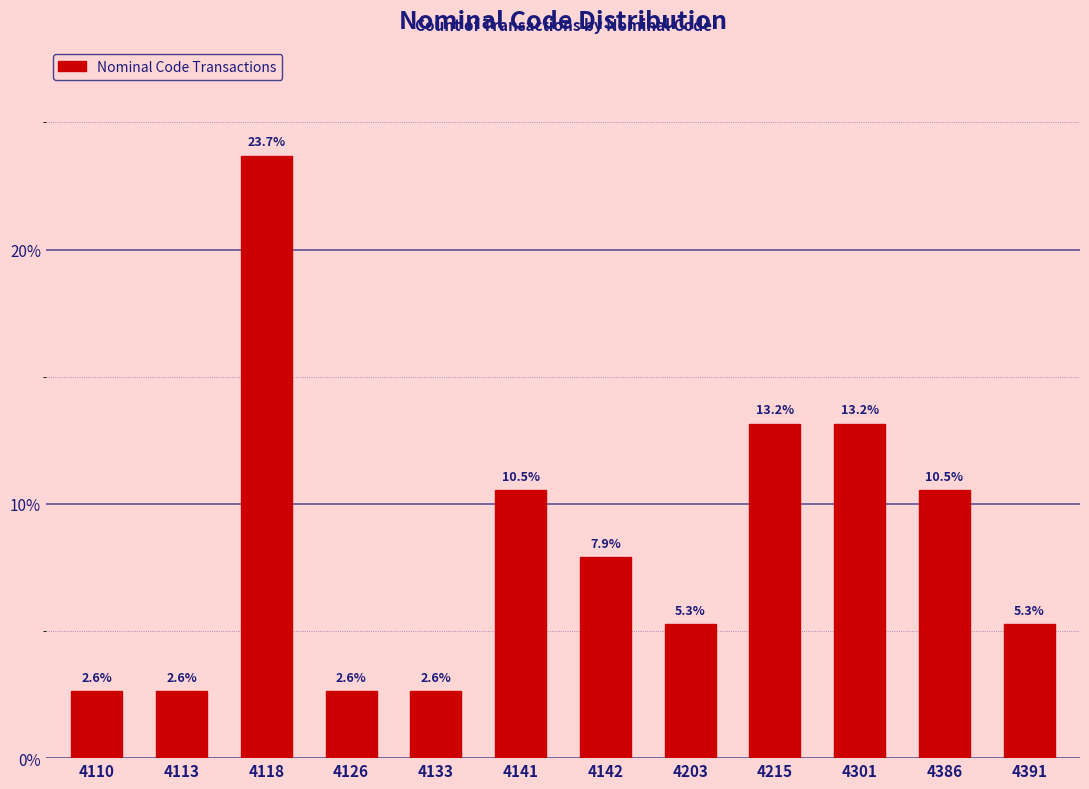

Reading left to right, transcribe all the data shown in this chart.

4110=2.6	4113=2.6	4118=23.7	4126=2.6	4133=2.6	4141=10.5	4142=7.9	4203=5.3	4215=13.2	4301=13.2	4386=10.5	4391=5.3